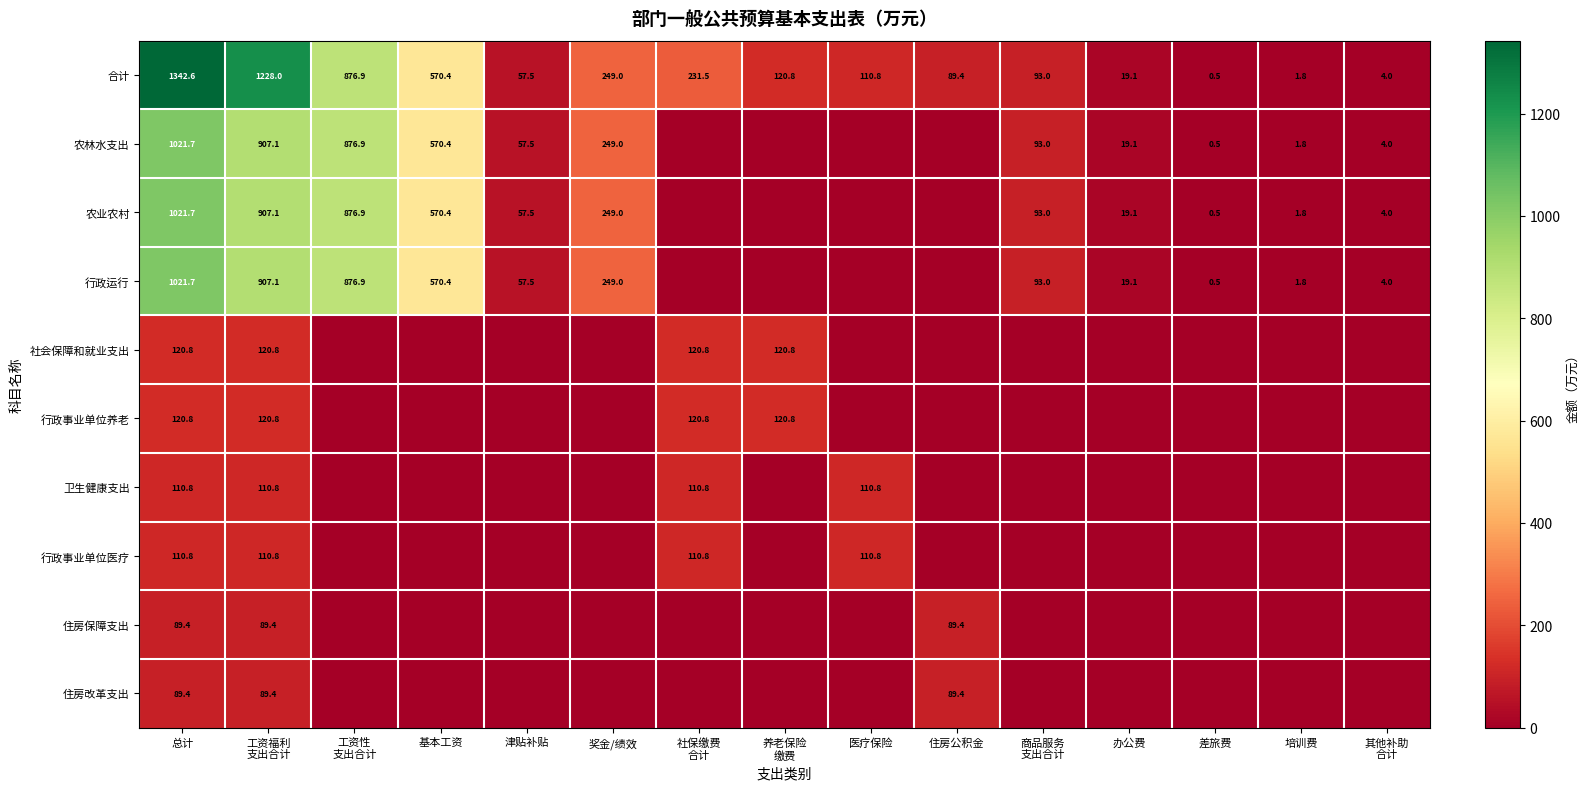

How many categories are shown in the chart?

15